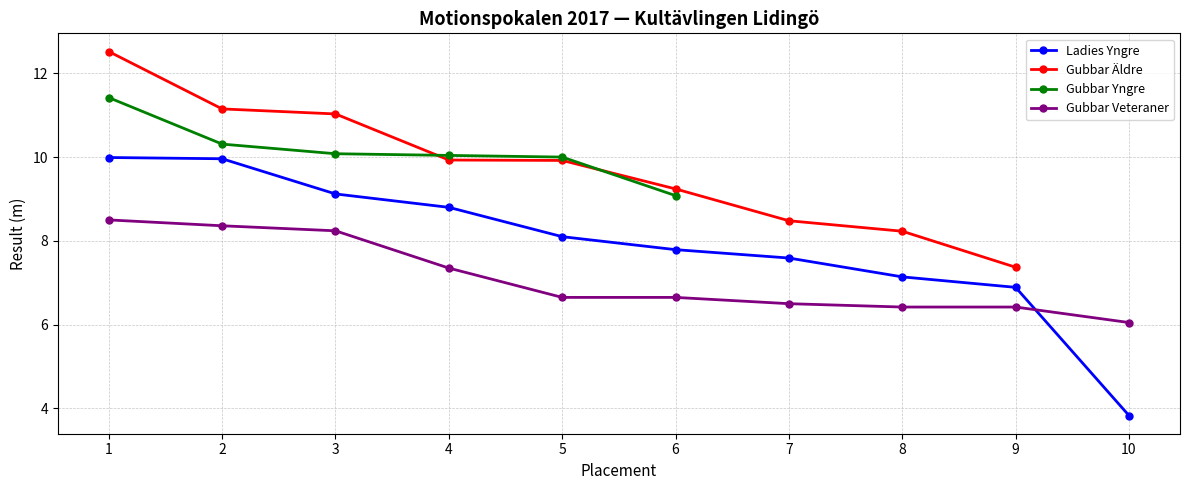

Which label corresponds to the largest value in the chart?

1